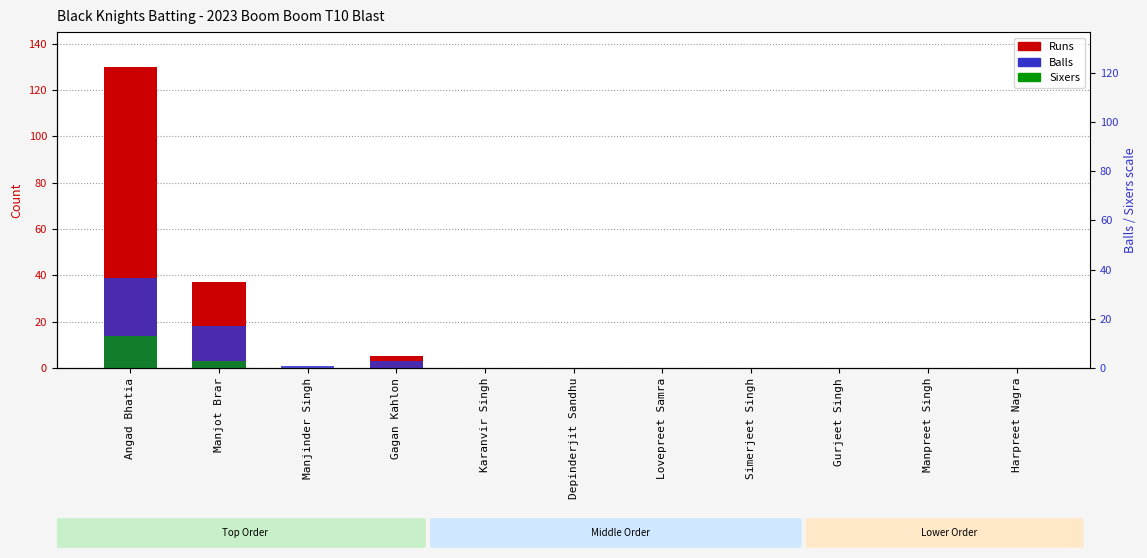

At which category does the chart reach its peak across all series?

Angad Bhatia